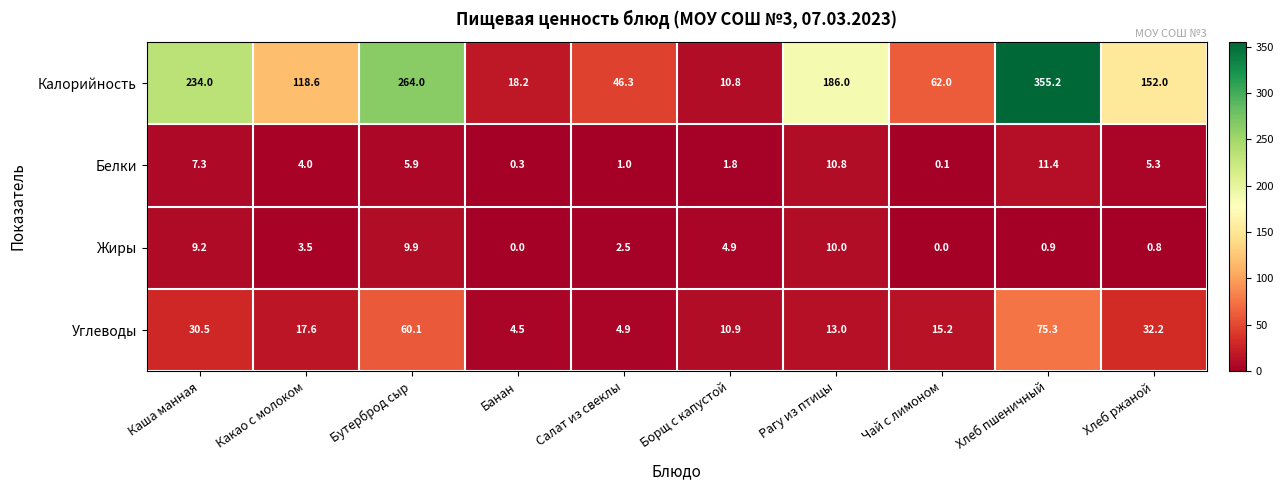

Which category has the highest value across all series?

Хлеб пшеничный